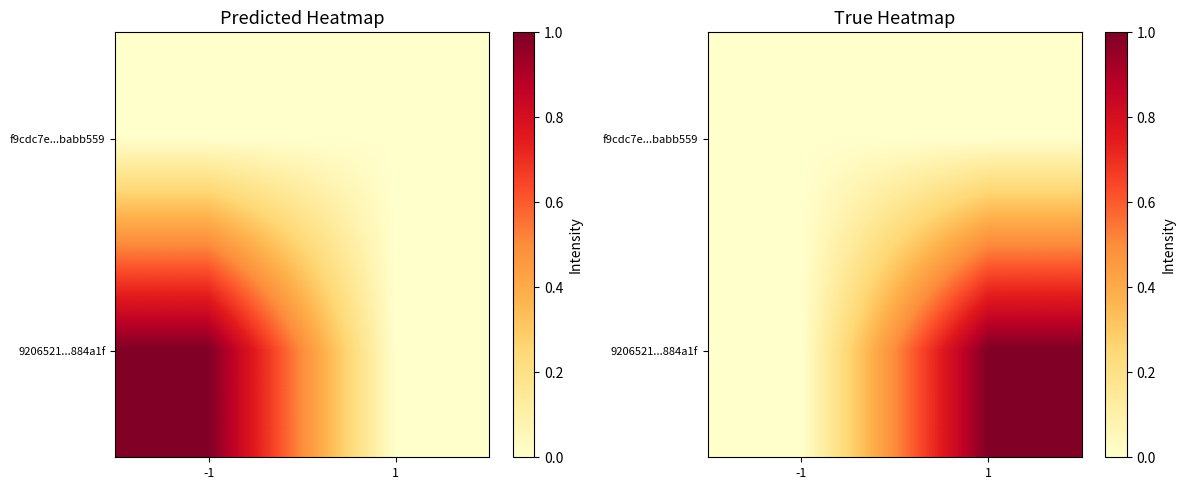

What is the sum of the 9206521...884a1f values at -1 and 1?

1